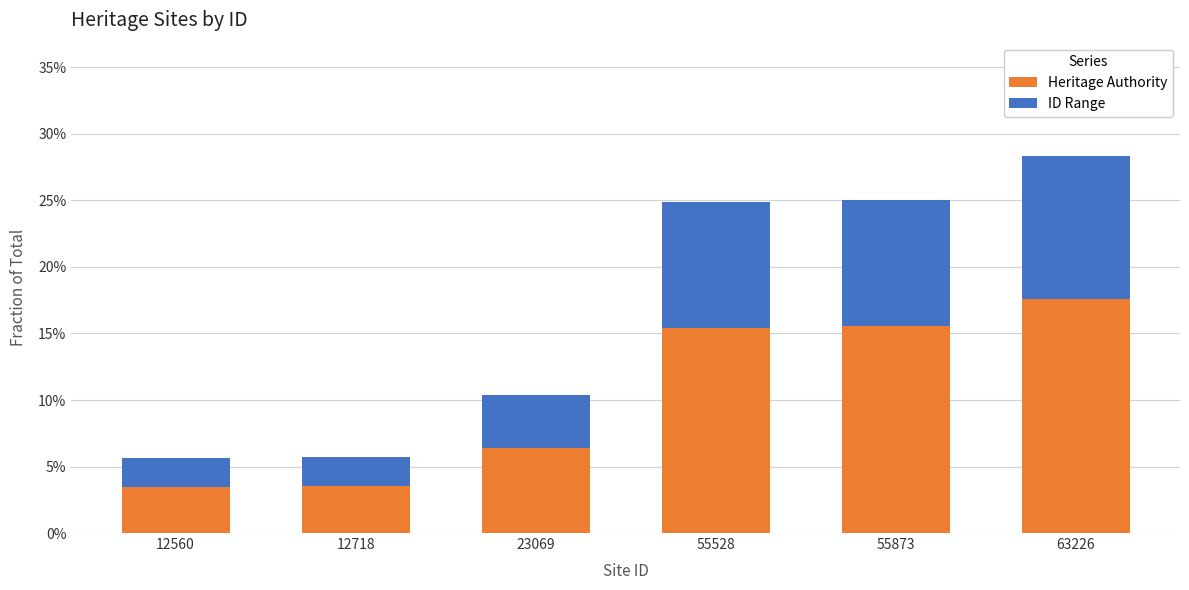

What is the value of the Heritage Authority bar at the 4th from the left?

0.2